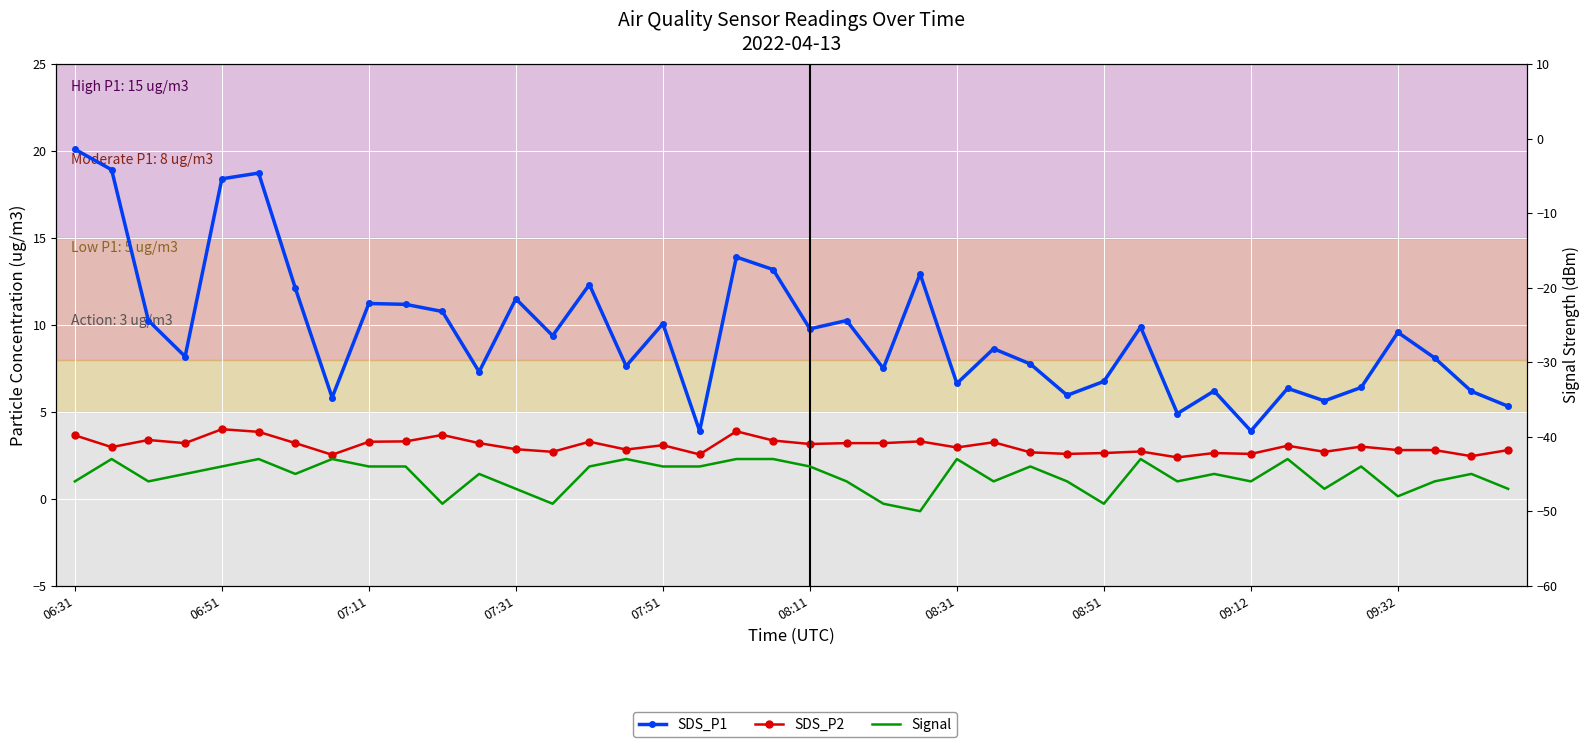

What are all the series names shown in the legend?

SDS_P1, SDS_P2, Signal